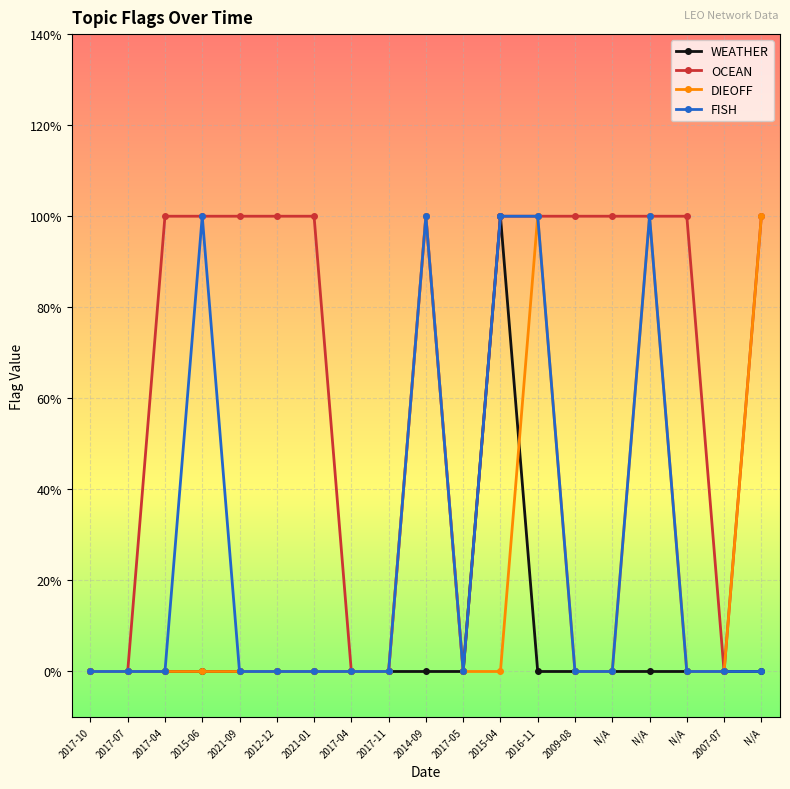

True or false: DIEOFF has more than 2 points higher than both neighbors.

True